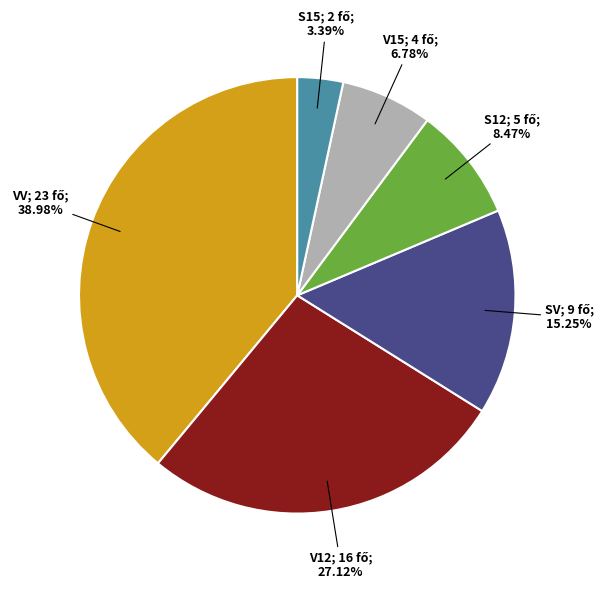

Is there any slice that represents more than half of the pie?

No